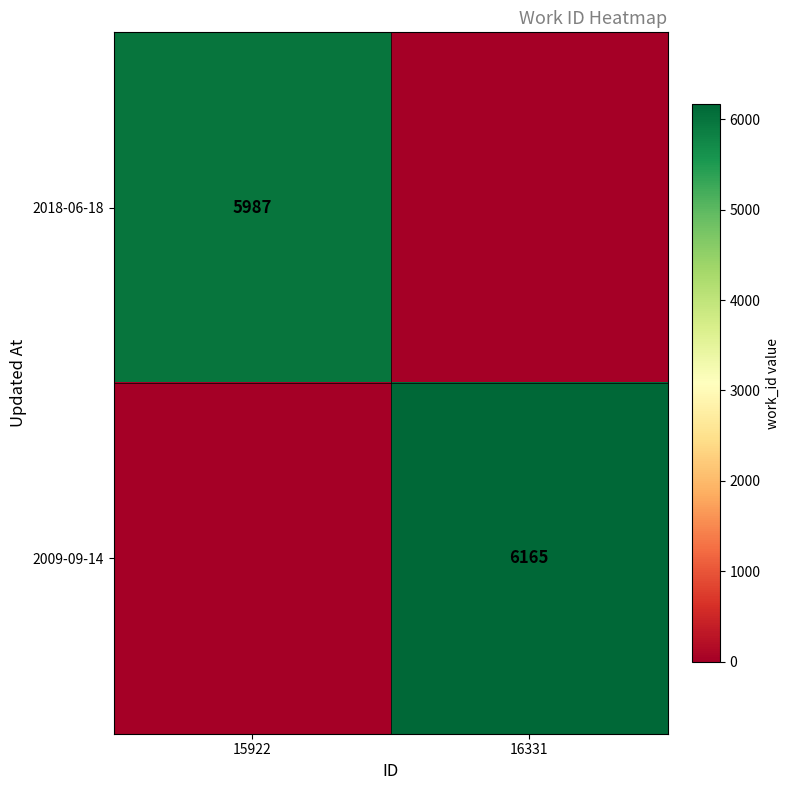

Is it true that 2009-09-14 equals 3180 at 16331?

False